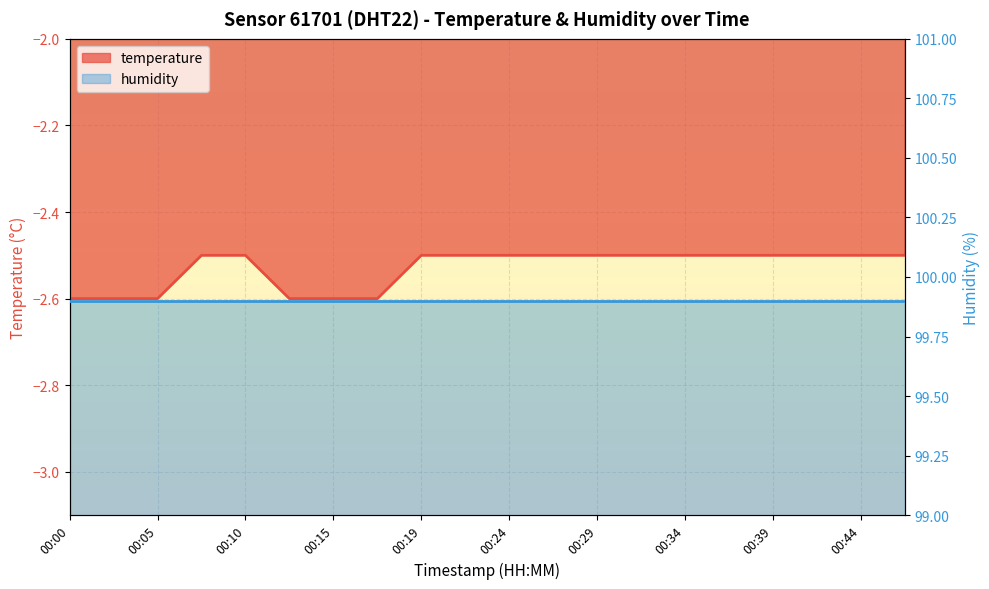

At which label is the value closest to -2?

00:07